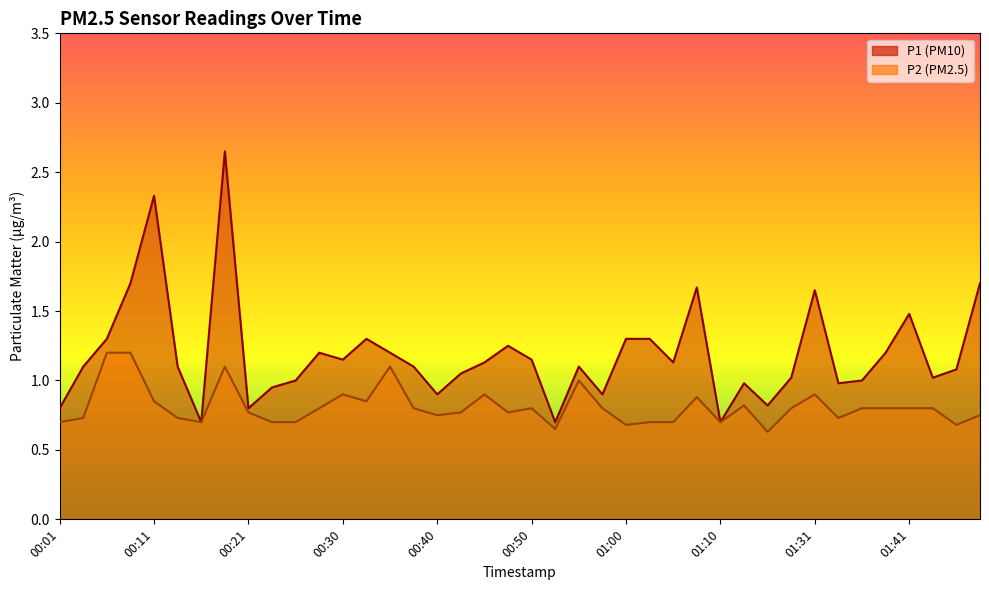

What is the lowest value of the P1 series?

0.7